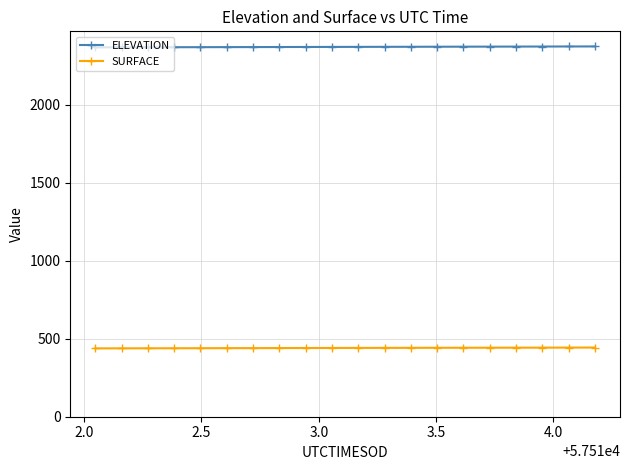

Rank the series by their average value, from lowest to highest.

SURFACE, ELEVATION